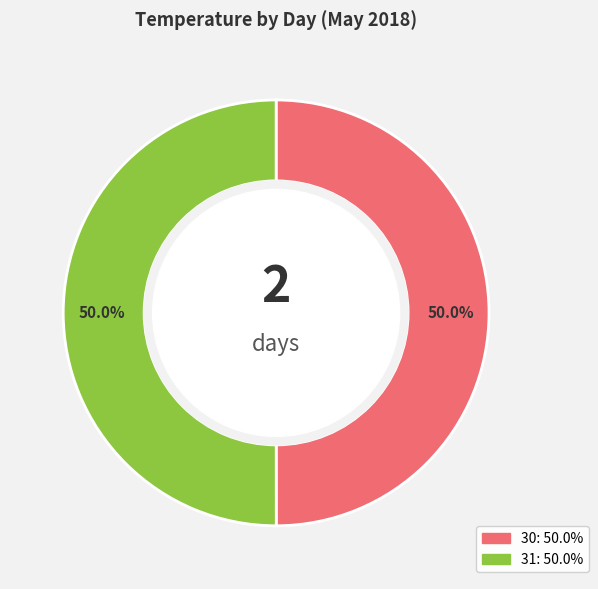

How many segments does this pie chart have?

2